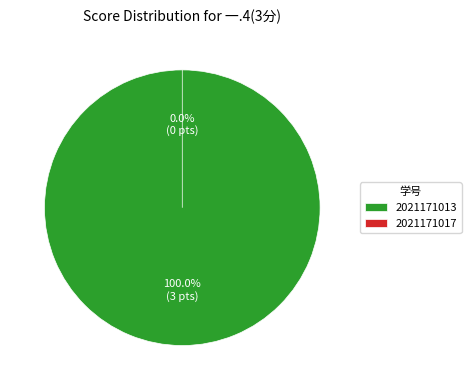

Does 2021171013 account for over 50% of the chart?

Yes